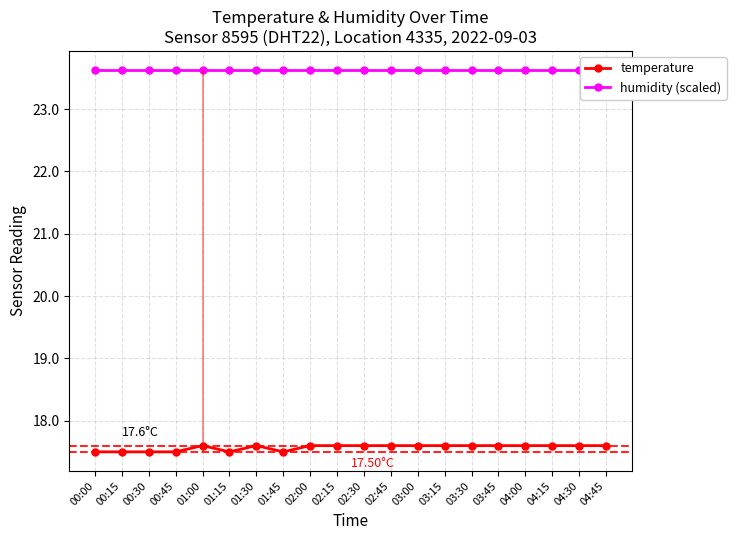

What is the total value across all series at 02:45?

41.2